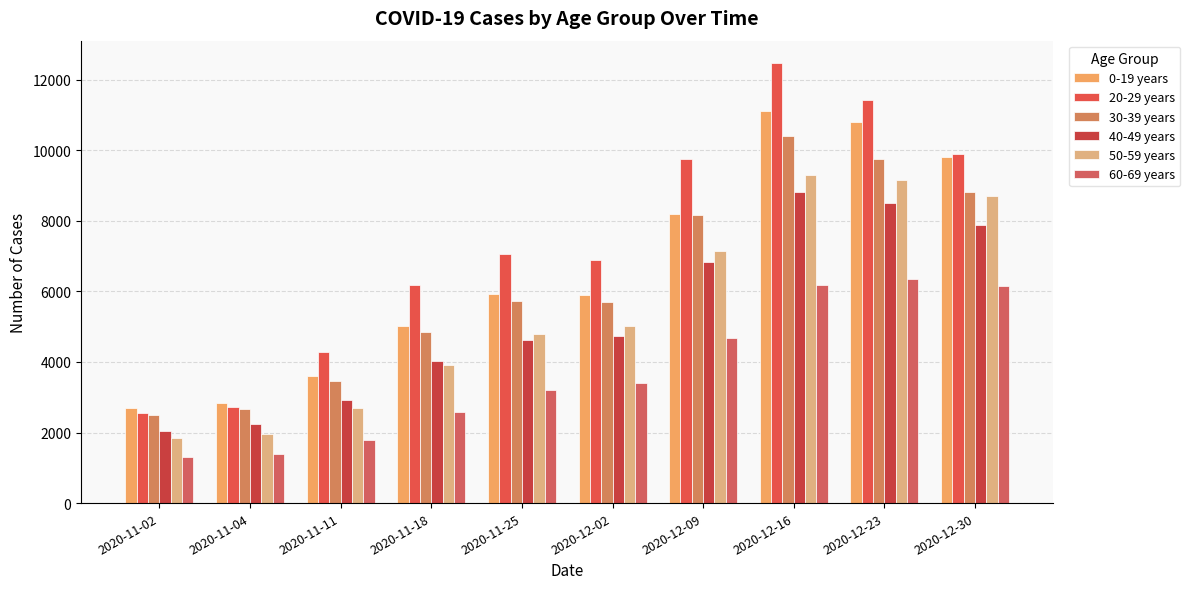

True or false: 60-69 years has a value of 1293 at 2020-11-02.

True